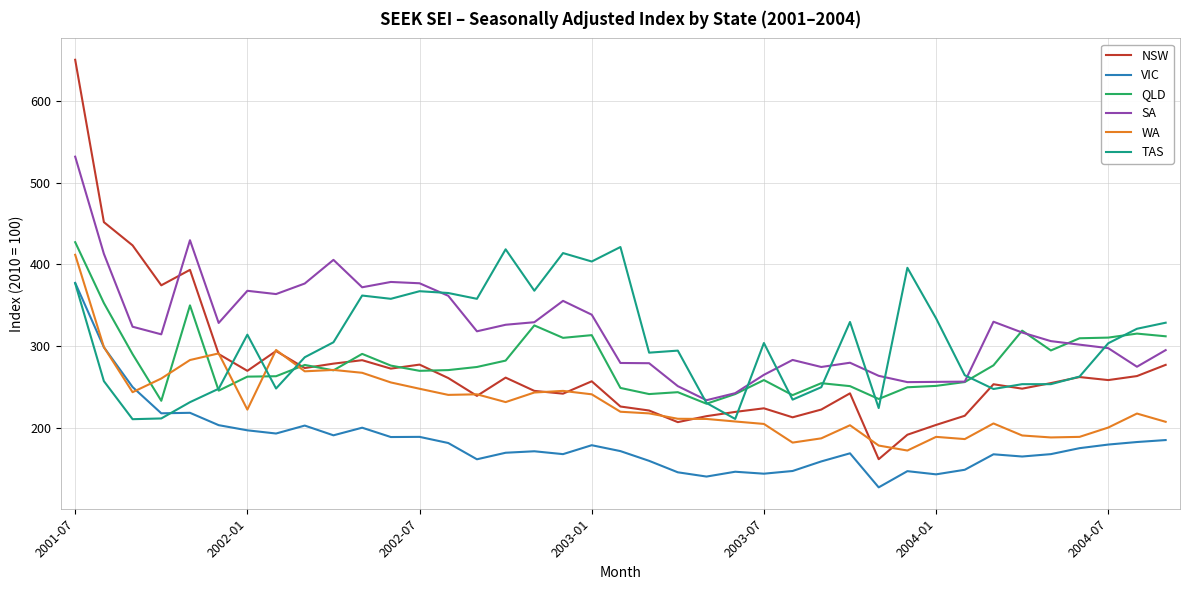

What is the difference between the maximum and minimum values in the SA series?

297.6